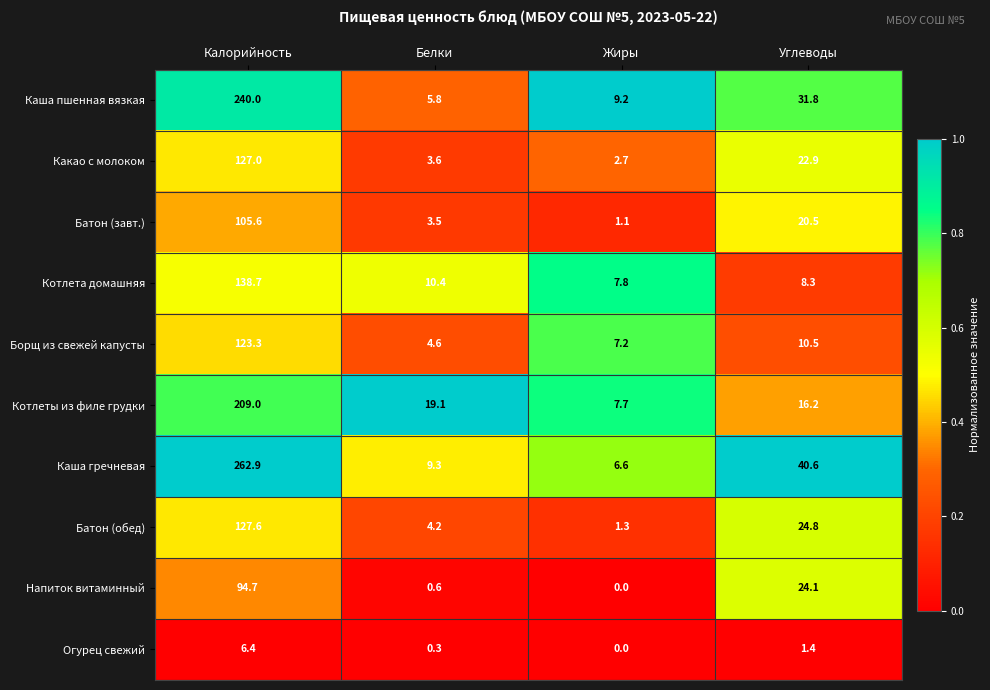

What is the sum of all Батон (обед) values?

157.9